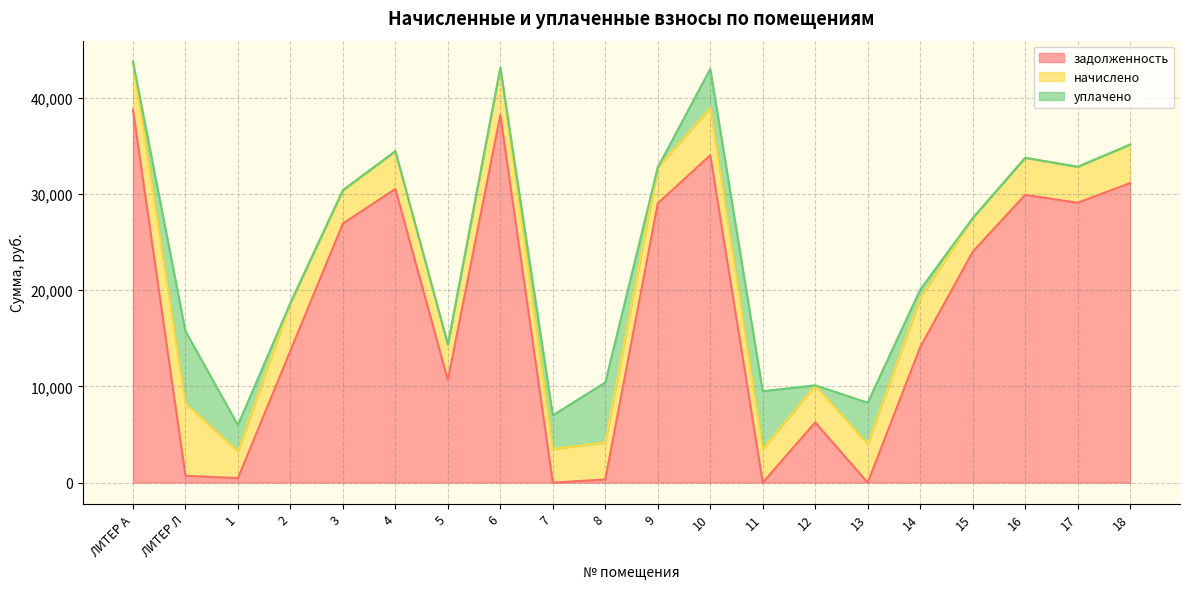

How many intersections are there between уплачено and начислено?

8